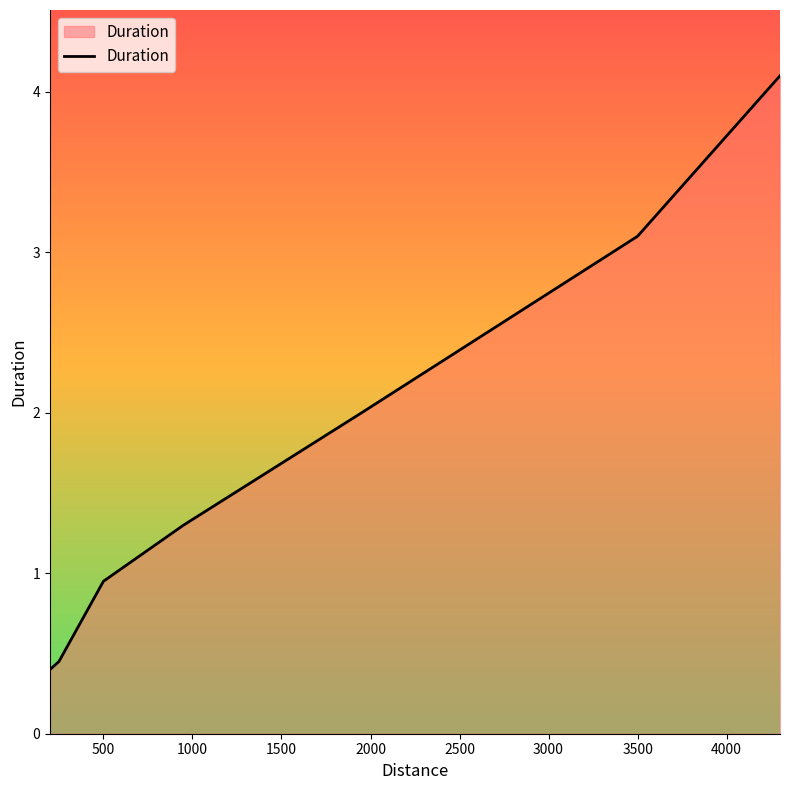

What is the maximum value shown in the chart?

4.1